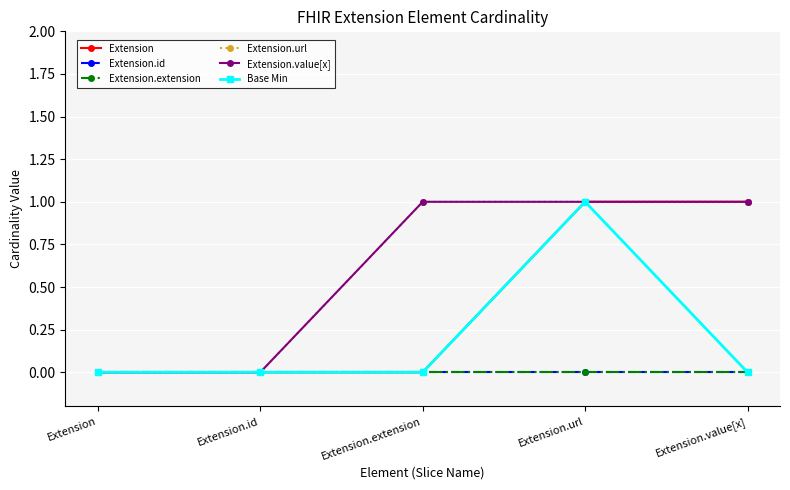

List the labels in order of Extension.url value, smallest first.

Extension, Extension.id, Extension.extension, Extension.url, Extension.value[x]